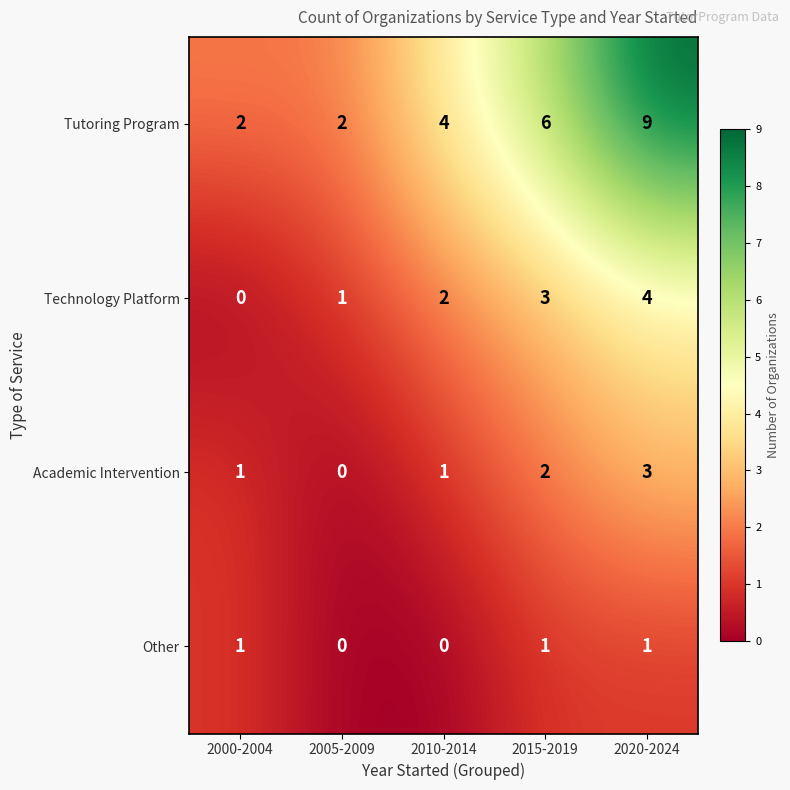

Rank the series by their maximum value, from highest to lowest.

Tutoring Program, Technology Platform, Academic Intervention, Other